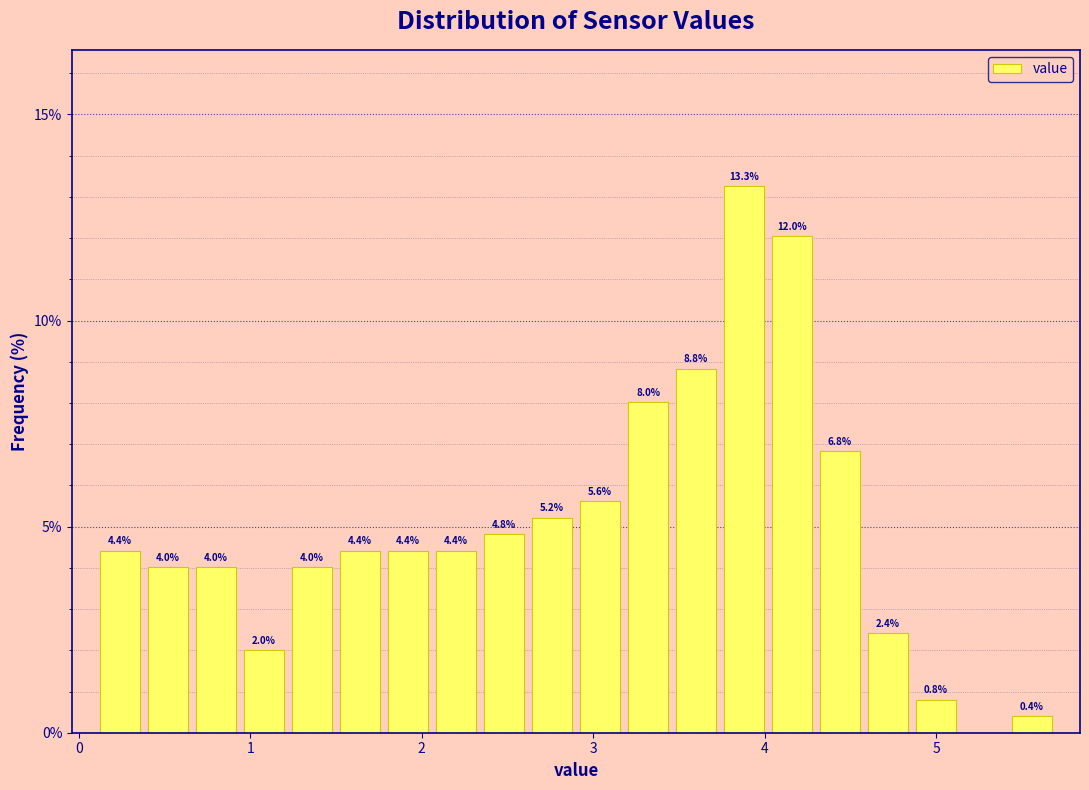

Read against the x-axis, roughly where is the centre of the tallest bar?

3.9